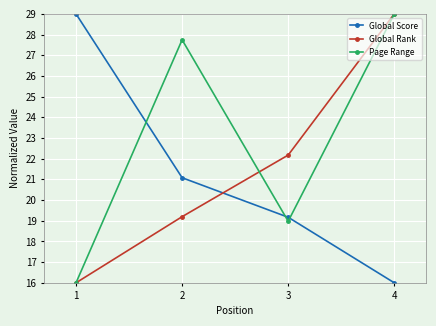

Reading left to right, transcribe all the data shown in this chart.

Global Score: 1=29.0	2=21.1	3=19.2	4=16.0
Global Rank: 1=16.0	2=19.2	3=22.2	4=29.0
Page Range: 1=16.0	2=27.7	3=19.0	4=29.0